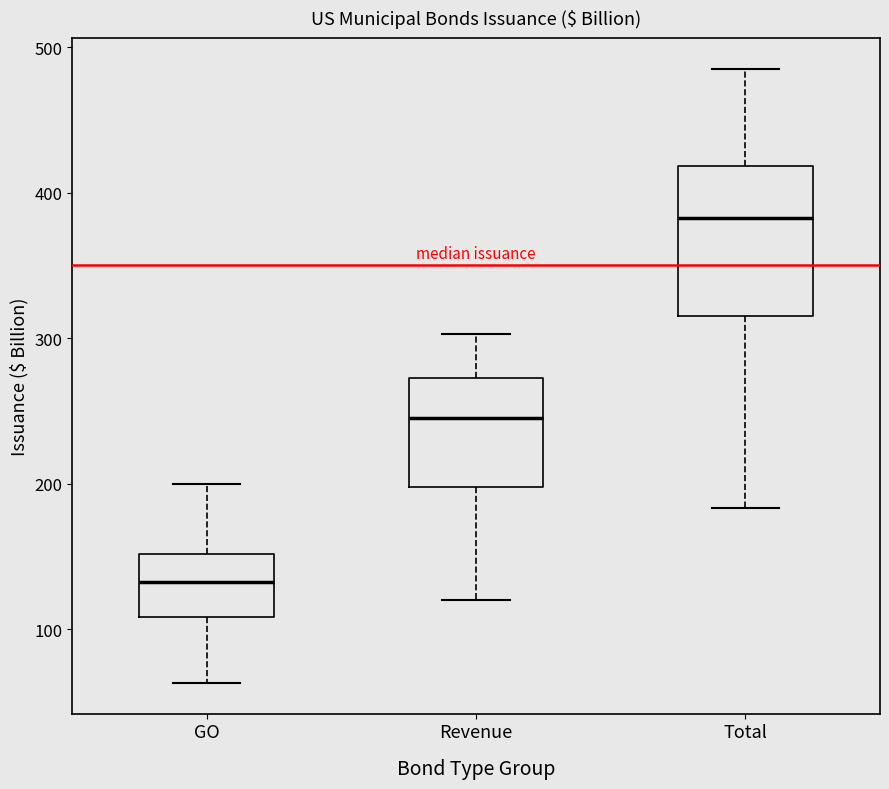

Reading left to right, read every box against the y-axis: the position of its median line, the range the box covers, and the ends of its whiskers. The values are not printed on the chart, so give them approximately, as read against the axis.

GO: median 130, box 110 to 150, whiskers 60 to 200
Revenue: median 250, box 200 to 270, whiskers 120 to 300
Total: median 380, box 320 to 420, whiskers 180 to 490